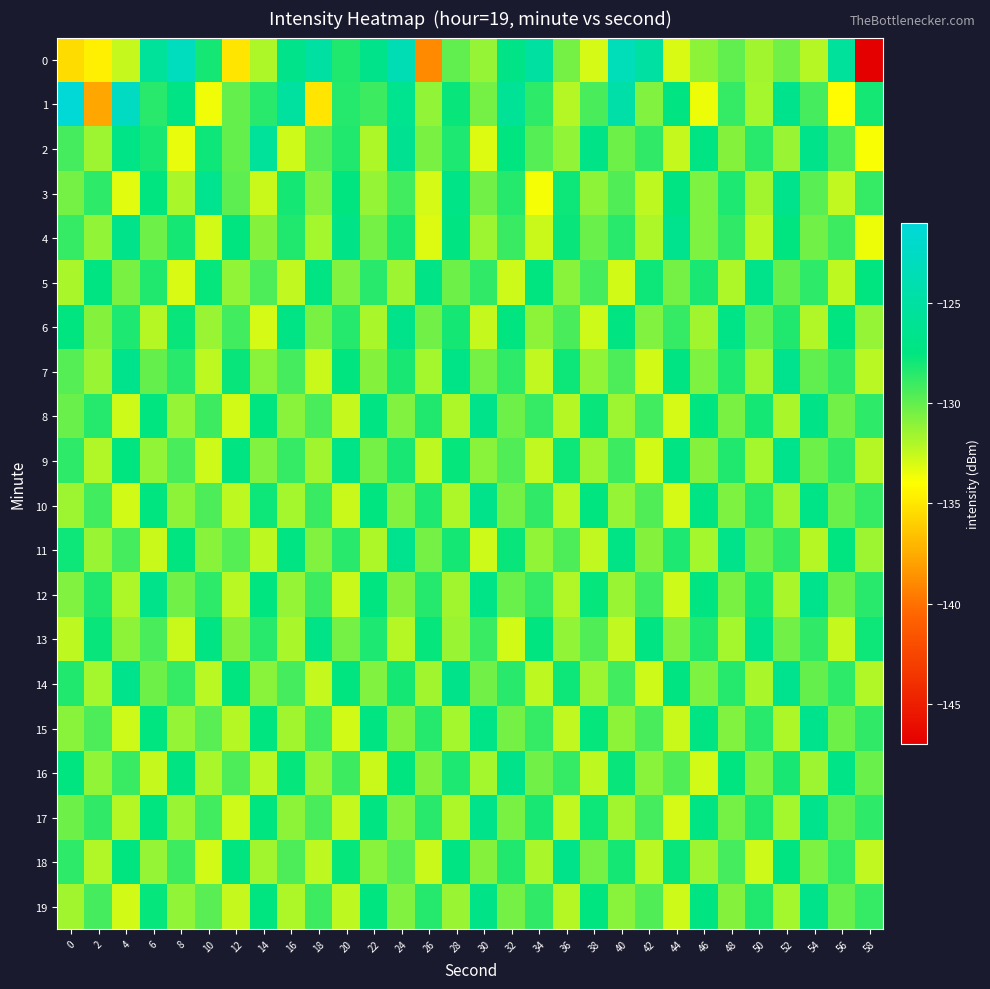

Reading left to right, extract all data points from this chart.

0: 0=-135.4	2=-134.7	4=-132.5	6=-125.6	8=-123.0	10=-128.1	12=-135.1	14=-131.9	16=-126.8	18=-124.9	20=-128.3	22=-126.6	24=-123.7	26=-139.0	28=-129.9	30=-131.3	32=-127.0	34=-125.1	36=-130.5	38=-133.0	40=-123.3	42=-124.9	44=-133.0	46=-131.1	48=-130.0	50=-131.6	52=-130.4	54=-132.2	56=-125.4	58=-147.1
1: 0=-121.3	2=-137.7	4=-122.7	6=-128.5	8=-127.0	10=-133.6	12=-130.1	14=-128.5	16=-125.2	18=-135.1	20=-128.5	22=-129.1	24=-126.3	26=-131.2	28=-127.8	30=-130.5	32=-125.9	34=-128.7	36=-132.1	38=-129.4	40=-124.6	42=-130.8	44=-127.3	46=-133.5	48=-128.9	50=-131.7	52=-126.5	54=-129.3	56=-134.2	58=-128.1
2: 0=-129.3	2=-131.5	4=-126.8	6=-128.2	8=-133.4	10=-127.9	12=-130.1	14=-125.6	16=-132.7	18=-129.8	20=-128.4	22=-131.9	24=-126.2	26=-130.6	28=-128.3	30=-133.1	32=-127.5	34=-129.7	36=-131.2	38=-126.9	40=-130.3	42=-128.8	44=-132.5	46=-127.1	48=-130.9	50=-128.6	52=-131.4	54=-126.7	56=-129.5	58=-133.8
3: 0=-130.5	2=-128.7	4=-133.2	6=-127.4	8=-131.8	10=-126.3	12=-129.9	14=-132.6	16=-128.1	18=-130.8	20=-127.6	22=-131.3	24=-129.2	26=-132.9	28=-126.8	30=-130.4	32=-128.5	34=-133.7	36=-127.9	38=-131.1	40=-129.6	42=-132.3	44=-127.2	46=-130.7	48=-128.3	50=-131.6	52=-126.5	54=-129.8	56=-132.4	58=-128.9
4: 0=-128.9	2=-131.2	4=-126.6	6=-130.3	8=-128.1	10=-132.8	12=-127.5	14=-130.9	16=-128.4	18=-131.7	20=-126.9	22=-130.5	24=-128.2	26=-133.1	28=-127.3	30=-131.5	32=-129.0	34=-132.6	36=-127.8	38=-130.2	40=-128.6	42=-131.9	44=-126.4	46=-130.7	48=-128.8	50=-132.2	52=-127.6	54=-130.4	56=-129.1	58=-133.5
5: 0=-131.8	2=-127.3	4=-130.6	6=-128.4	8=-133.0	10=-127.7	12=-131.2	14=-129.5	16=-132.4	18=-127.1	20=-130.8	22=-128.6	24=-131.5	26=-126.9	28=-130.3	30=-128.8	32=-132.7	34=-127.5	36=-131.0	38=-129.3	40=-132.8	42=-127.9	44=-130.5	46=-128.2	48=-131.9	50=-126.6	52=-130.1	54=-128.7	56=-132.3	58=-127.4
6: 0=-127.4	2=-130.9	4=-128.3	6=-132.1	8=-127.8	10=-131.4	12=-129.2	14=-132.9	16=-127.0	18=-130.6	20=-128.5	22=-131.8	24=-126.7	26=-130.4	28=-128.1	30=-132.5	32=-127.6	34=-131.1	36=-129.4	38=-132.7	40=-127.3	42=-130.8	44=-128.9	46=-131.6	48=-126.8	50=-130.2	52=-128.4	54=-132.0	56=-127.5	58=-131.3
7: 0=-129.7	2=-131.4	4=-126.5	6=-130.1	8=-128.6	10=-132.3	12=-127.8	14=-131.0	16=-129.3	18=-132.6	20=-127.4	22=-130.9	24=-128.2	26=-131.7	28=-126.8	30=-130.5	32=-128.7	34=-132.4	36=-127.9	38=-131.2	40=-129.5	42=-132.8	44=-127.1	46=-130.7	48=-128.3	50=-131.6	52=-126.4	54=-130.0	56=-128.8	58=-132.2
8: 0=-130.2	2=-128.5	4=-132.7	6=-127.6	8=-131.3	10=-129.1	12=-132.8	14=-127.5	16=-131.0	18=-129.4	20=-132.5	22=-127.2	24=-130.8	26=-128.4	28=-131.9	30=-126.6	32=-130.3	34=-128.9	36=-132.1	38=-127.8	40=-131.5	42=-129.2	44=-132.9	46=-127.4	48=-130.6	50=-128.1	52=-131.8	54=-126.9	56=-130.4	58=-128.7
9: 0=-128.7	2=-132.0	4=-127.5	6=-131.2	8=-129.4	10=-132.7	12=-127.3	14=-130.8	16=-128.9	18=-131.6	20=-126.8	22=-130.5	24=-128.2	26=-132.3	28=-127.7	30=-131.0	32=-129.6	34=-132.4	36=-127.9	38=-131.5	40=-129.1	42=-132.8	44=-127.2	46=-130.9	48=-128.4	50=-131.7	52=-126.5	54=-130.3	56=-128.8	58=-132.1
10: 0=-131.5	2=-129.2	4=-132.8	6=-127.6	8=-131.1	10=-129.5	12=-132.3	14=-127.9	16=-131.7	18=-129.0	20=-132.6	22=-127.4	24=-130.8	26=-128.3	28=-131.9	30=-126.7	32=-130.5	34=-128.8	36=-132.2	38=-127.5	40=-131.3	42=-129.6	44=-132.9	46=-127.1	48=-130.7	50=-128.5	52=-131.6	54=-126.8	56=-130.2	58=-128.9
11: 0=-127.9	2=-131.4	4=-129.3	6=-132.6	8=-127.5	10=-131.0	12=-129.7	14=-132.3	16=-127.2	18=-130.8	20=-128.6	22=-131.9	24=-126.4	26=-130.5	28=-128.1	30=-132.7	32=-127.8	34=-131.2	36=-129.5	38=-132.4	40=-127.0	42=-130.9	44=-128.3	46=-131.7	48=-126.6	50=-130.3	52=-128.8	54=-132.1	56=-127.4	58=-131.5
12: 0=-130.8	2=-128.4	4=-131.9	6=-126.7	8=-130.4	10=-128.7	12=-132.2	14=-127.5	16=-131.3	18=-129.1	20=-132.6	22=-127.4	24=-130.9	26=-128.5	28=-131.6	30=-126.8	32=-130.2	34=-128.9	36=-132.0	38=-127.7	40=-131.4	42=-129.2	44=-132.7	46=-127.3	48=-130.6	50=-128.1	52=-131.8	54=-126.5	56=-130.3	58=-128.6
13: 0=-132.3	2=-127.8	4=-131.1	6=-129.4	8=-132.6	10=-127.2	12=-130.9	14=-128.6	16=-131.8	18=-126.9	20=-130.5	22=-128.3	24=-132.1	26=-127.7	28=-131.4	30=-129.0	32=-132.8	34=-127.5	36=-131.2	38=-129.6	40=-132.4	42=-127.1	44=-130.8	46=-128.4	48=-131.7	50=-126.6	52=-130.4	54=-128.8	56=-132.5	58=-127.9
14: 0=-128.4	2=-131.7	4=-126.5	6=-130.3	8=-128.9	10=-132.2	12=-127.6	14=-131.0	16=-129.3	18=-132.5	20=-127.4	22=-130.8	24=-128.1	26=-131.6	28=-126.7	30=-130.4	32=-128.6	34=-132.3	36=-127.9	38=-131.5	40=-129.2	42=-132.7	44=-127.3	46=-130.7	48=-128.5	50=-131.8	52=-126.4	54=-130.1	56=-128.7	58=-132.0
15: 0=-131.0	2=-129.5	4=-132.7	6=-127.4	8=-131.3	10=-129.8	12=-132.1	14=-127.6	16=-131.6	18=-129.2	20=-132.8	22=-127.3	24=-130.9	26=-128.5	28=-131.7	30=-126.8	32=-130.5	34=-128.9	36=-132.4	38=-127.7	40=-131.1	42=-129.4	44=-132.6	46=-127.2	48=-130.8	50=-128.6	52=-131.9	54=-126.5	56=-130.3	58=-128.8
16: 0=-127.6	2=-131.2	4=-129.0	6=-132.5	8=-127.3	10=-131.8	12=-129.5	14=-132.2	16=-127.7	18=-131.4	20=-129.1	22=-132.6	24=-127.5	26=-130.9	28=-128.3	30=-131.7	32=-126.6	34=-130.4	36=-128.9	38=-132.3	40=-127.8	42=-131.0	44=-129.6	46=-132.8	48=-127.4	50=-130.7	52=-128.2	54=-131.5	56=-126.8	58=-130.2
17: 0=-130.3	2=-128.8	4=-132.1	6=-127.6	8=-131.4	10=-129.2	12=-132.7	14=-127.5	16=-131.1	18=-129.4	20=-132.5	22=-127.3	24=-130.8	26=-128.6	28=-131.9	30=-126.7	32=-130.6	34=-128.2	36=-132.4	38=-127.9	40=-131.6	42=-129.3	44=-132.9	46=-127.2	48=-130.5	50=-128.4	52=-131.7	54=-126.5	56=-130.0	58=-128.7
18: 0=-128.7	2=-132.0	4=-127.5	6=-131.3	8=-129.1	10=-132.8	12=-127.4	14=-131.6	16=-129.5	18=-132.3	20=-127.7	22=-131.0	24=-129.8	26=-132.6	28=-127.2	30=-130.9	32=-128.4	34=-131.8	36=-126.6	38=-130.5	40=-128.1	42=-132.2	44=-127.8	46=-131.5	48=-129.3	50=-132.7	52=-127.3	54=-130.7	56=-128.9	58=-132.4
19: 0=-131.6	2=-129.3	4=-132.8	6=-127.7	8=-131.2	10=-129.8	12=-132.5	14=-127.4	16=-131.9	18=-129.1	20=-132.3	22=-127.6	24=-130.8	26=-128.5	28=-131.4	30=-126.9	32=-130.5	34=-128.8	36=-132.1	38=-127.5	40=-131.0	42=-129.6	44=-132.7	46=-127.3	48=-130.9	50=-128.4	52=-131.7	54=-126.6	56=-130.2	58=-128.9